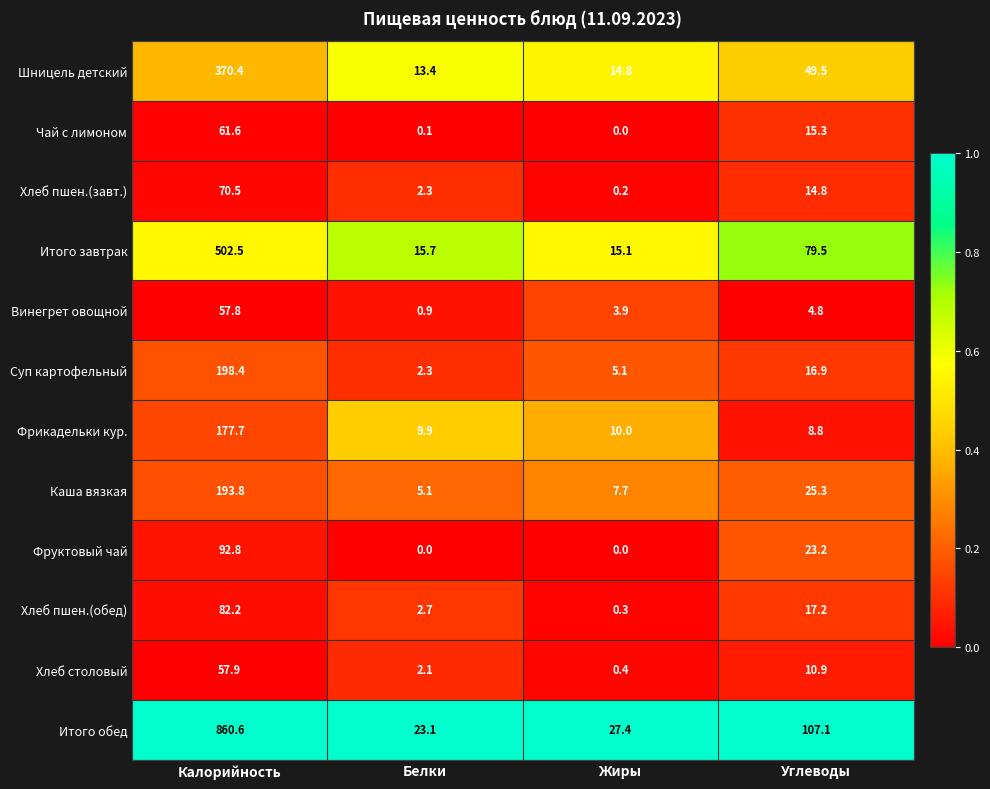

Read the Хлеб пшен.(обед) value at Белки.

2.7